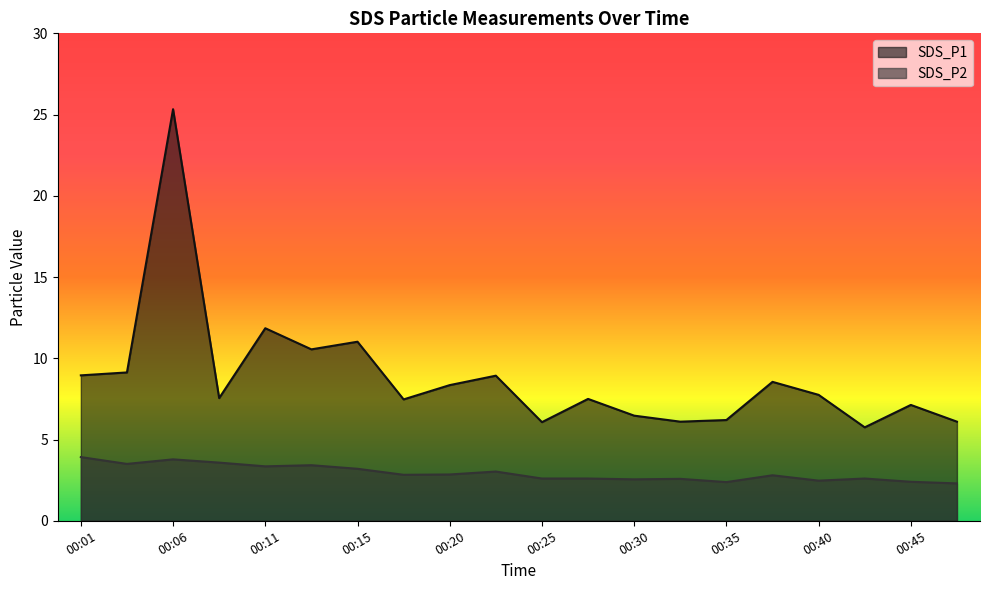

Where is SDS_P2 nearest to the value 3?

00:23